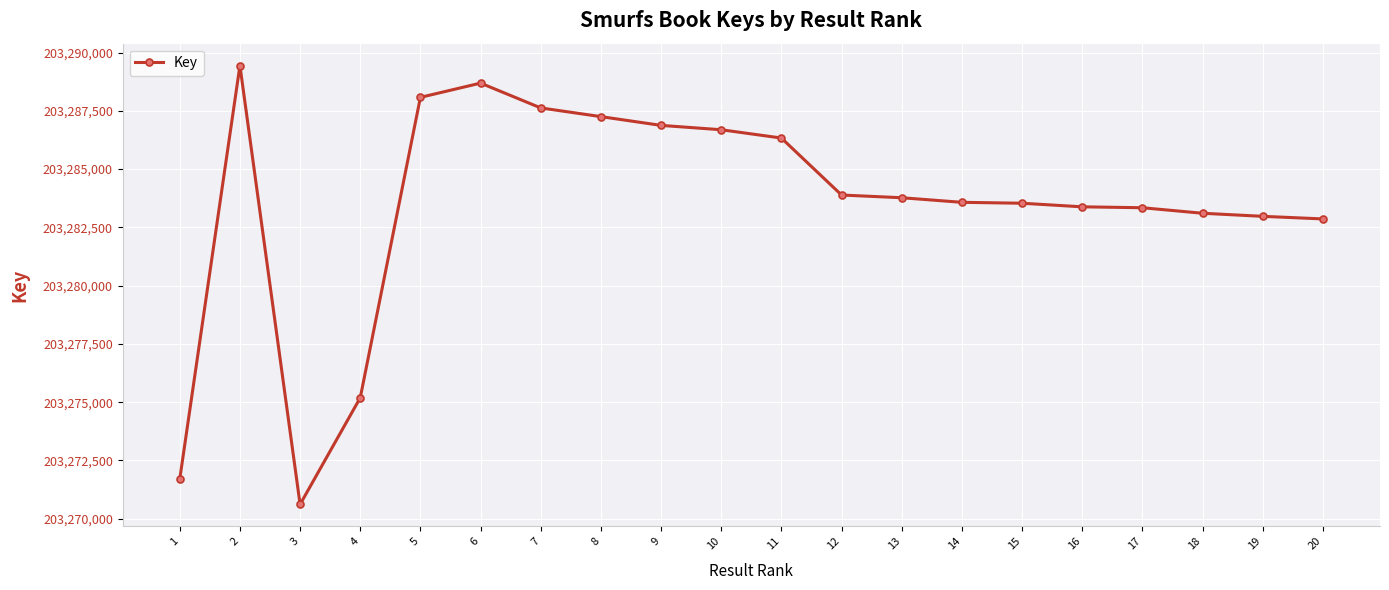

What value does the data have at 11?

203286334